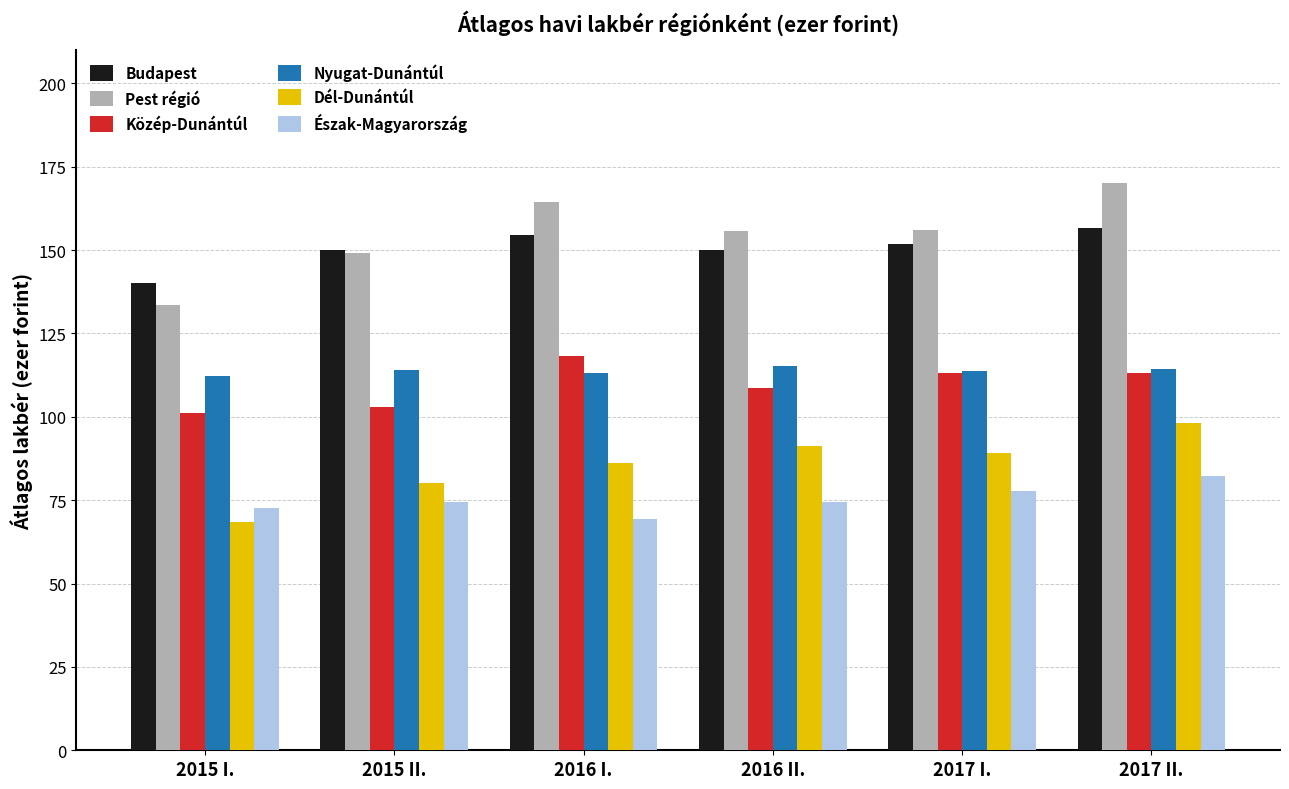

The value of Észak-Magyarország at 2016 II. is 40.5. True or false?

False